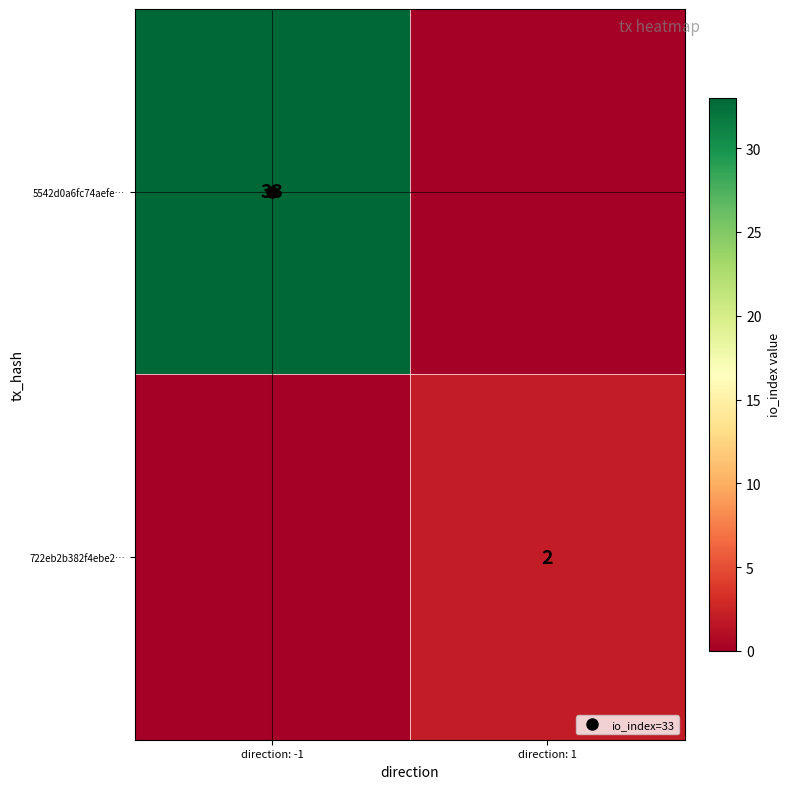

How many positive values does the 5542d0a6fc74aefe… series have?

1